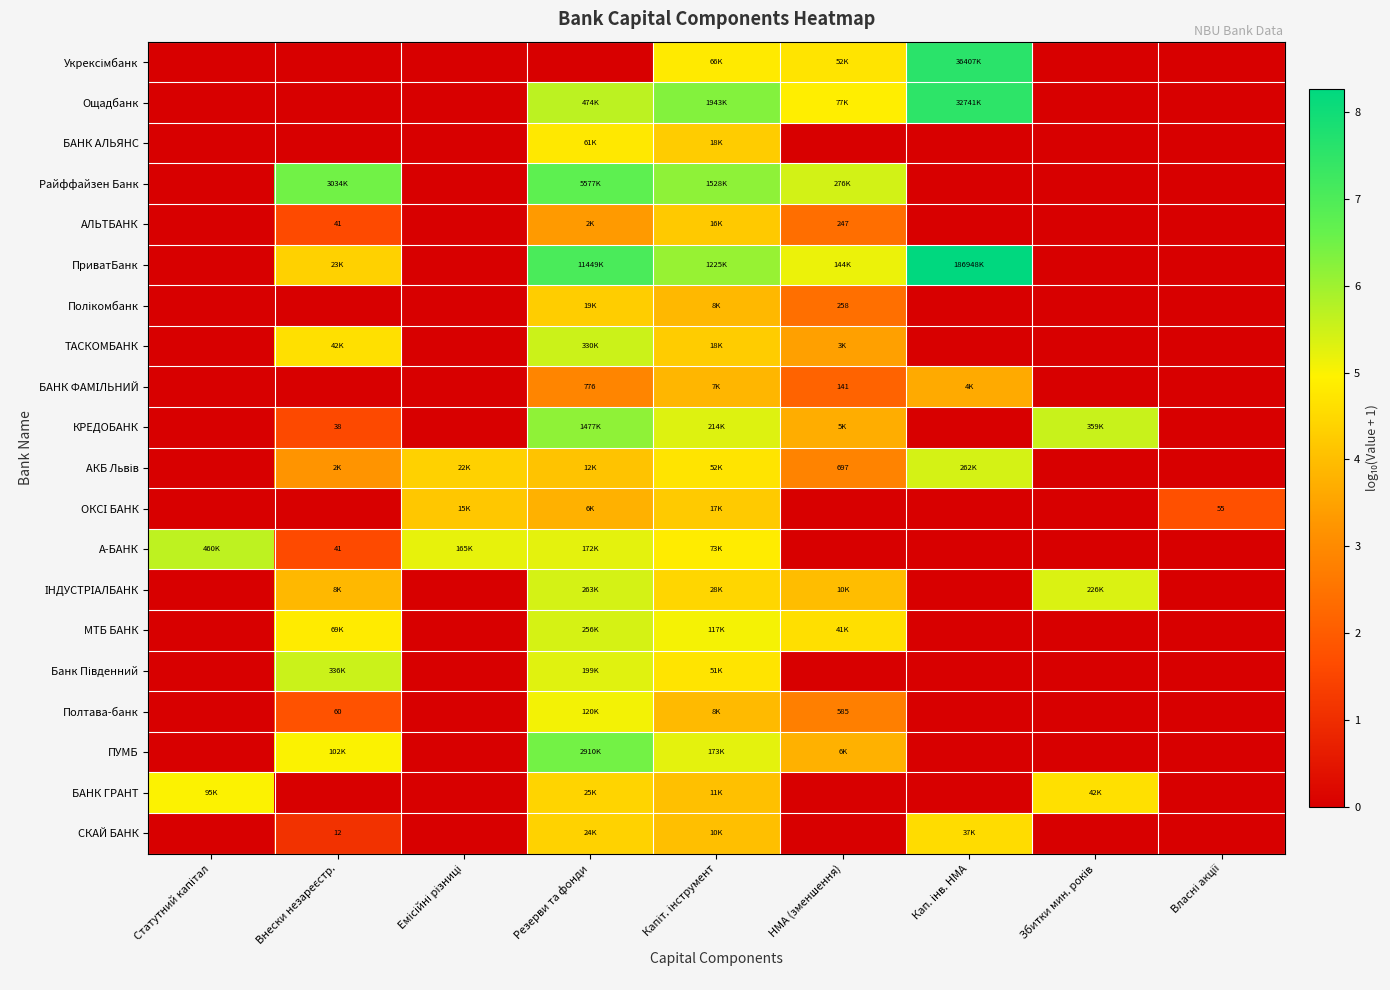

How many data points in ІНДУСТРІАЛБАНК are above 3?

5